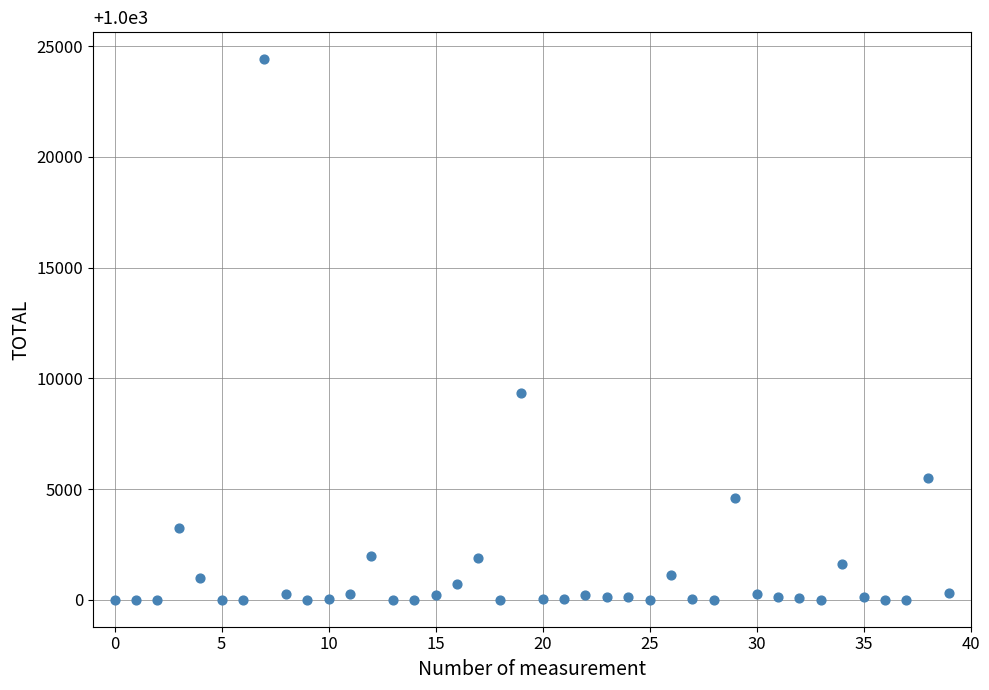

What Y value in the scatter plot is closest to 12205?

9333